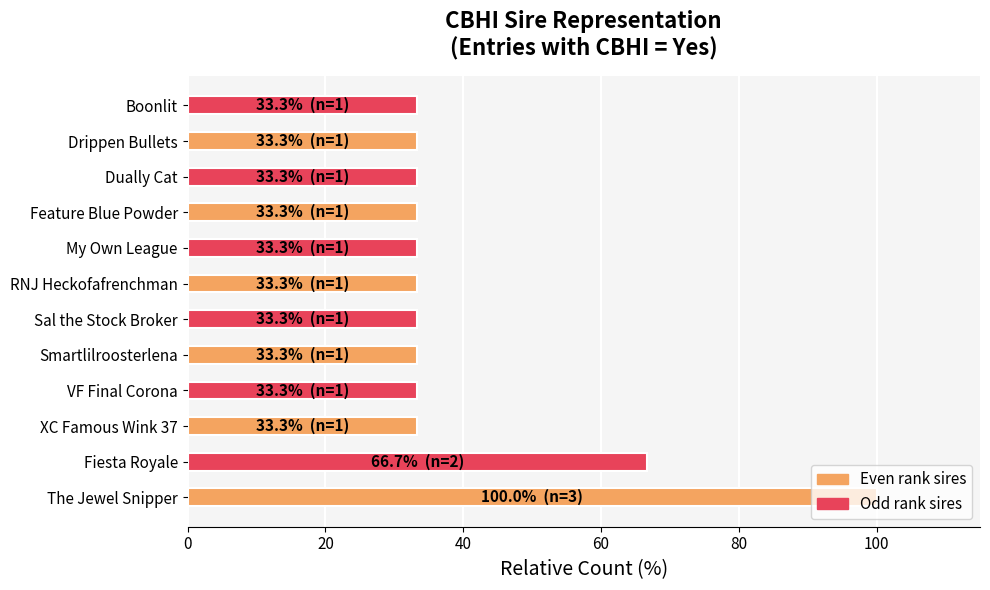

What is the ratio of the value at Smartlilroosterlena to the value at Boonlit?

1.0